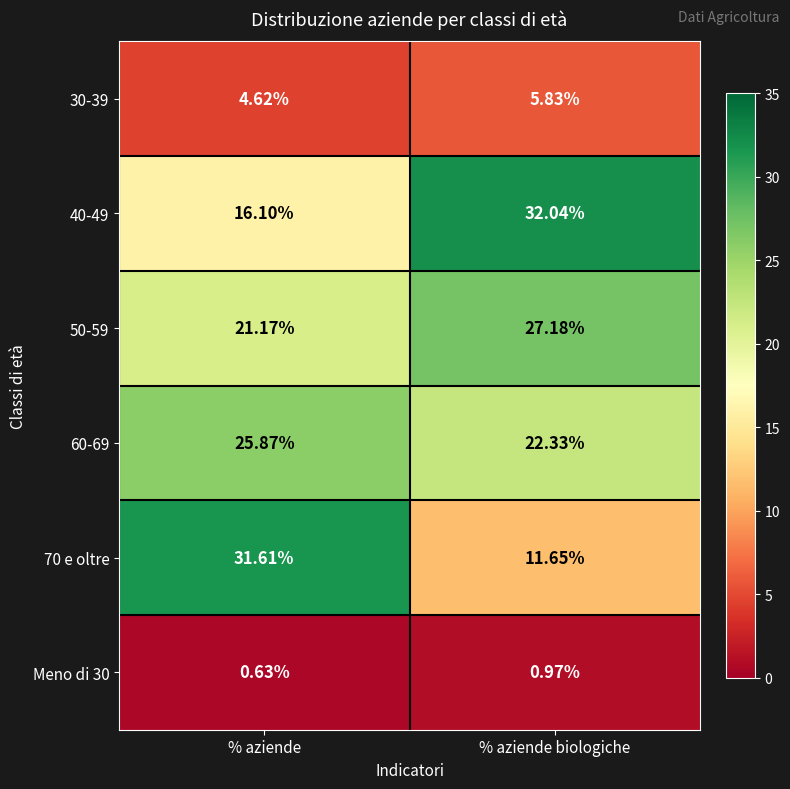

Which category has the highest value in the 40-49 series?

% aziende biologiche